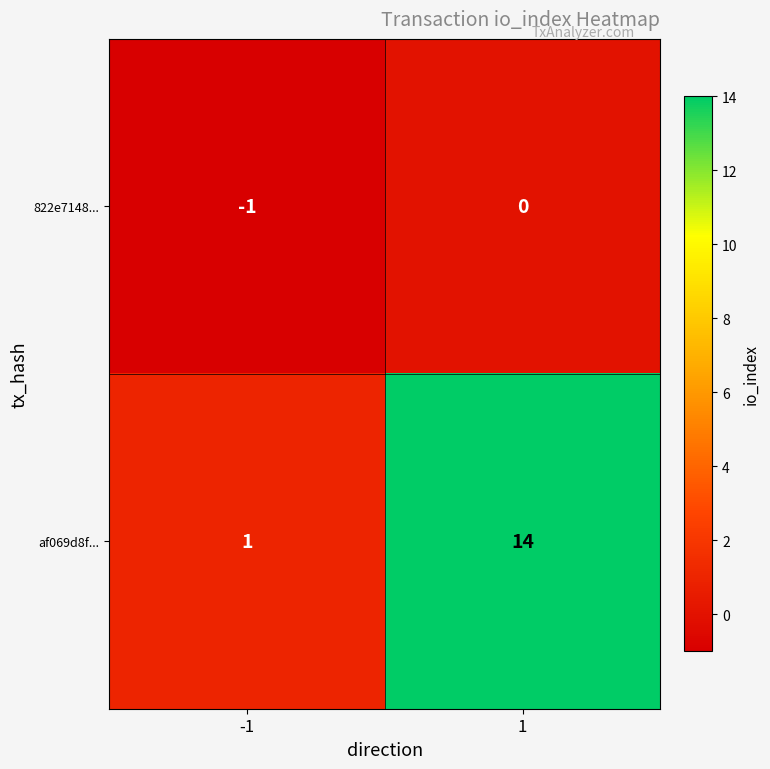

Reading left to right, extract all data points from this chart.

822e7148...: -1=-1	1=0
af069d8f...: -1=1	1=14